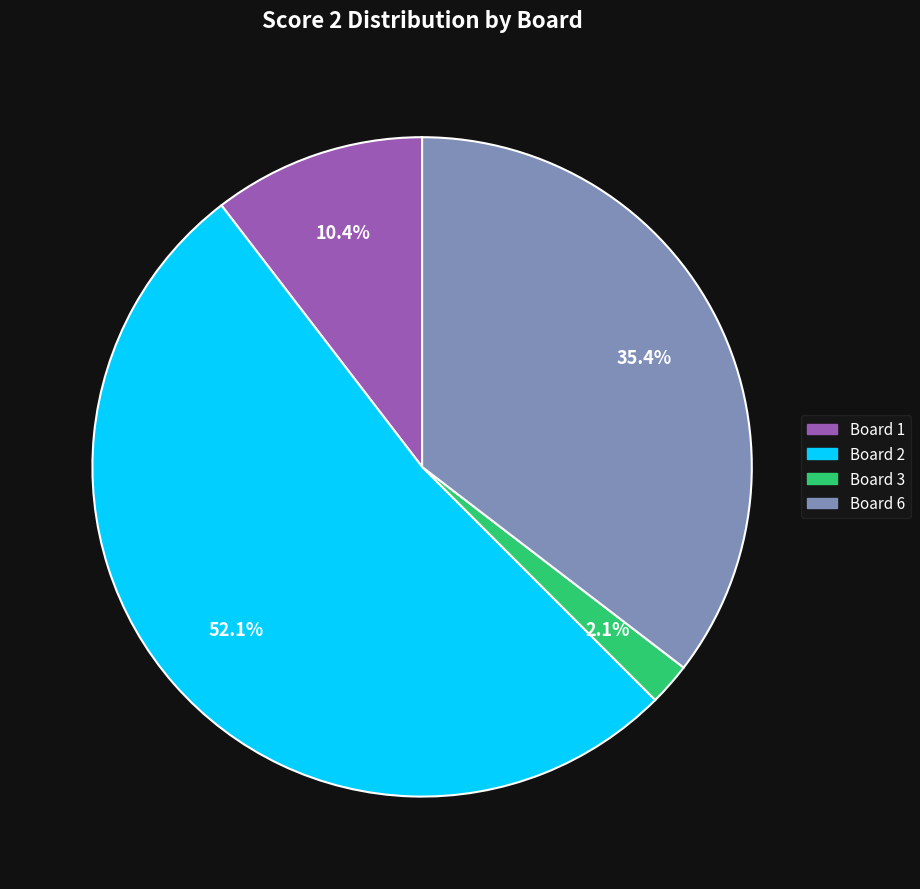

Is there any slice that represents more than half of the pie?

Yes